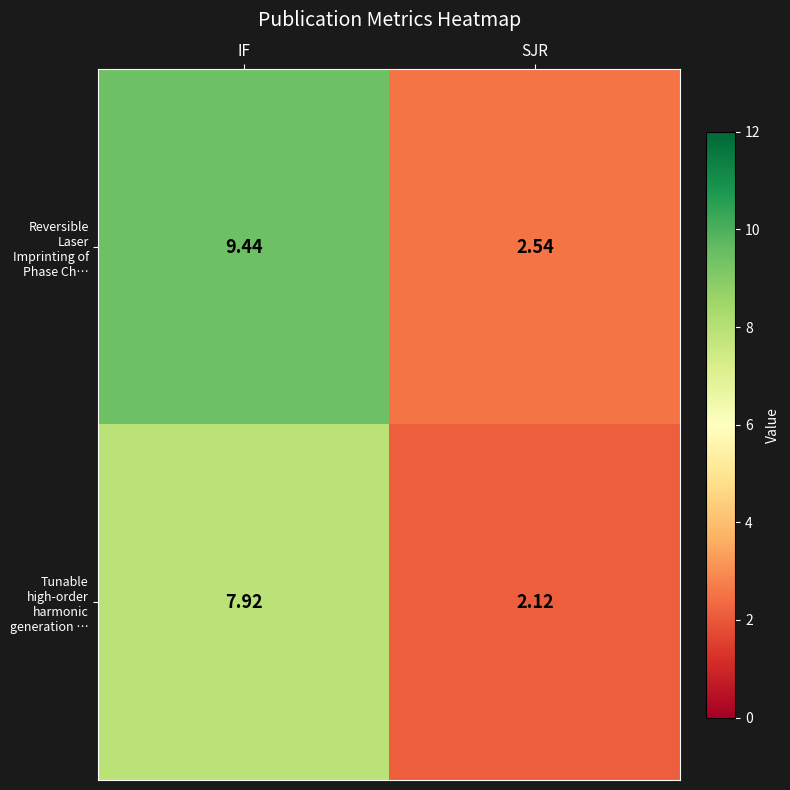

Rank the series at SJR from highest to lowest value.

Reversible Laser Imprinting of Phase Ch…, Tunable high-order harmonic generation …